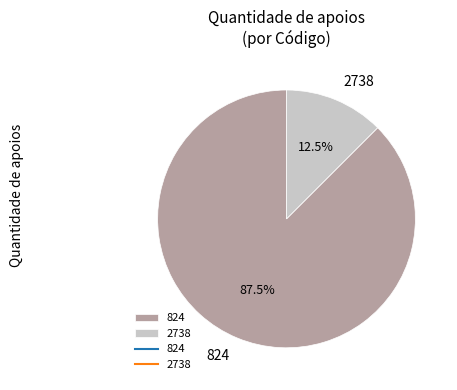

Which category has the biggest portion of the pie?

824